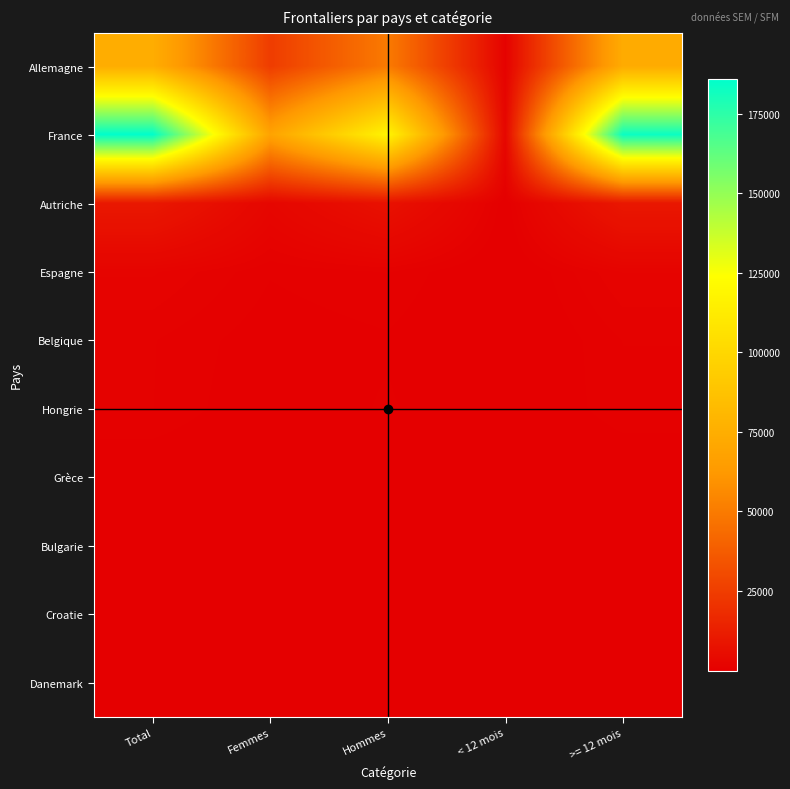

What is the spread (max minus min) of values at < 12 mois?

2716